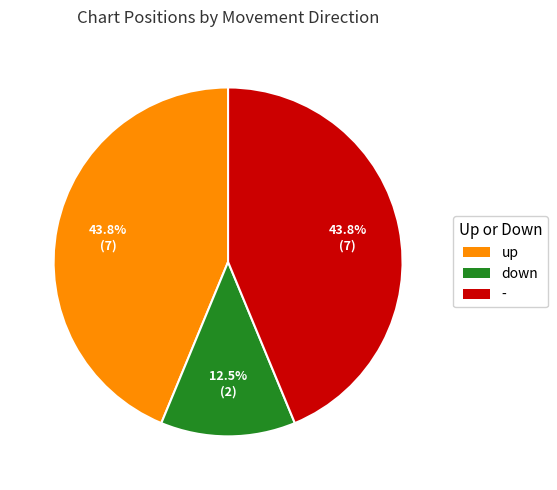

How much of the chart is everything except down?

87.5%